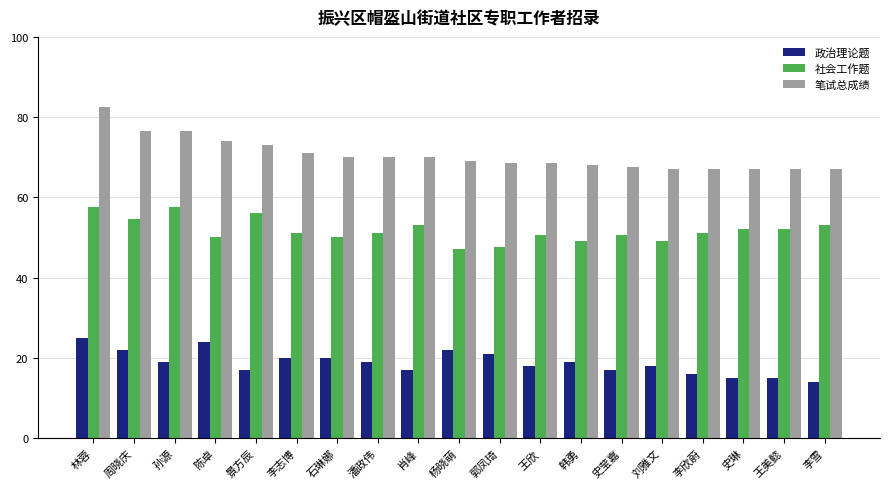

What is the maximum value for 社会工作题?

57.5